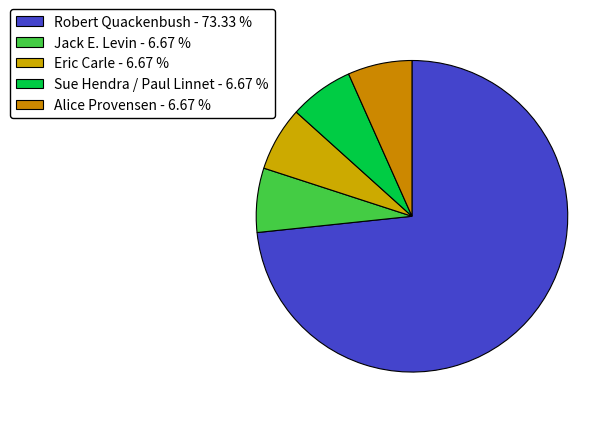

Which category has the biggest portion of the pie?

Robert Quackenbush - 73.33 %